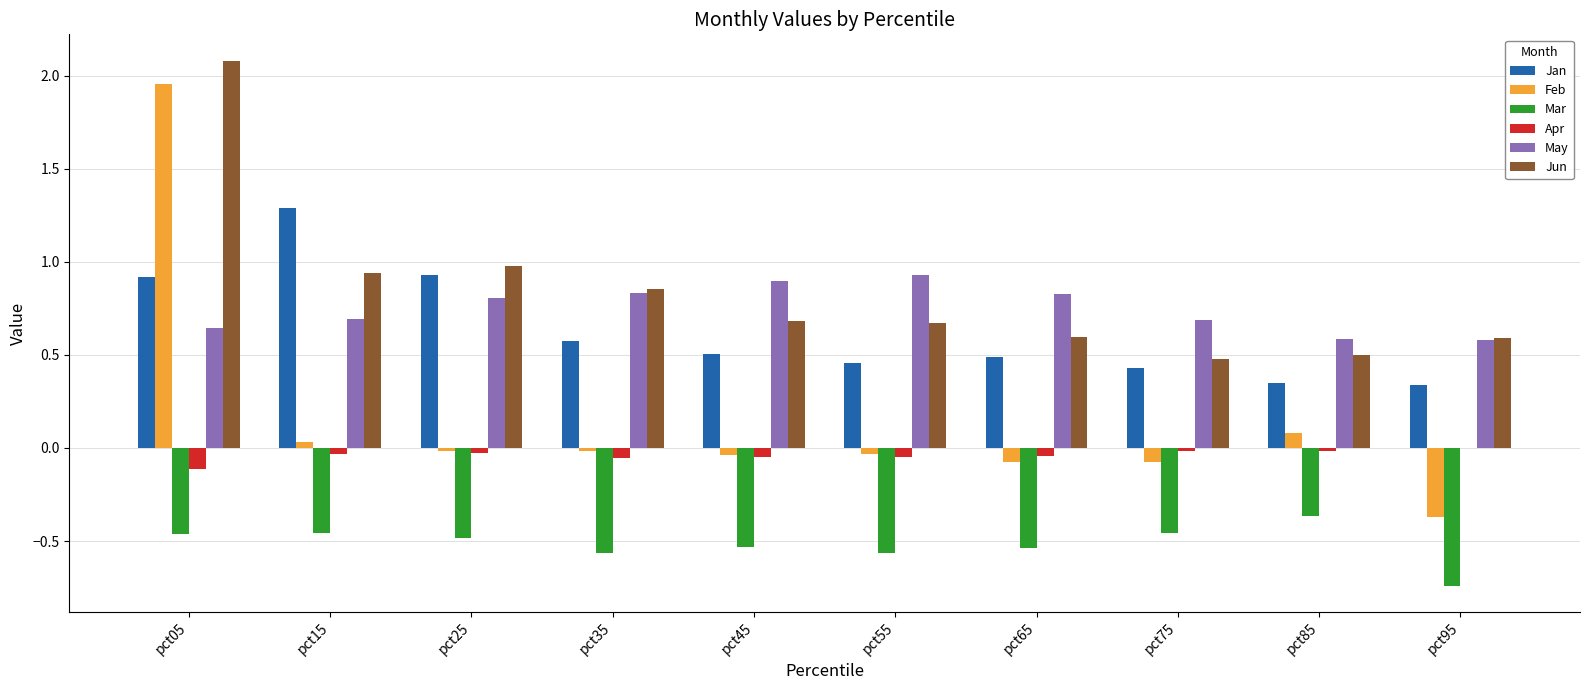

Between pct55 and pct95, which series saw the biggest shift?

May